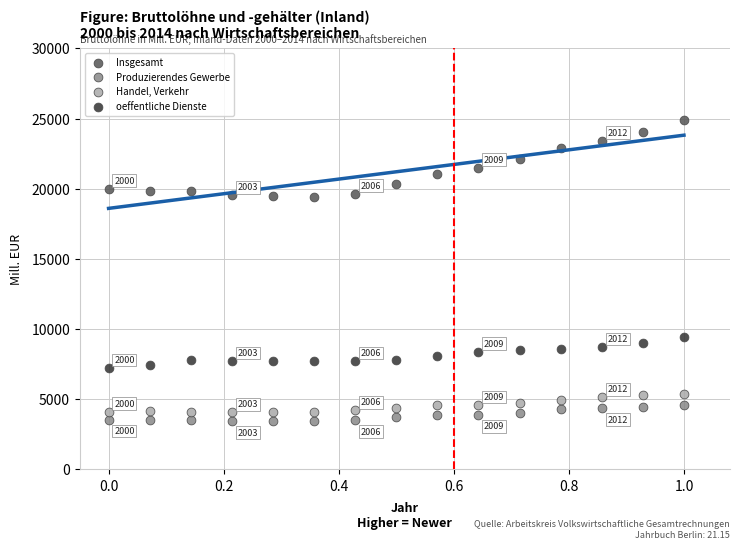

Across all data points, what is the range of Y values (max minus min)?

21450.8